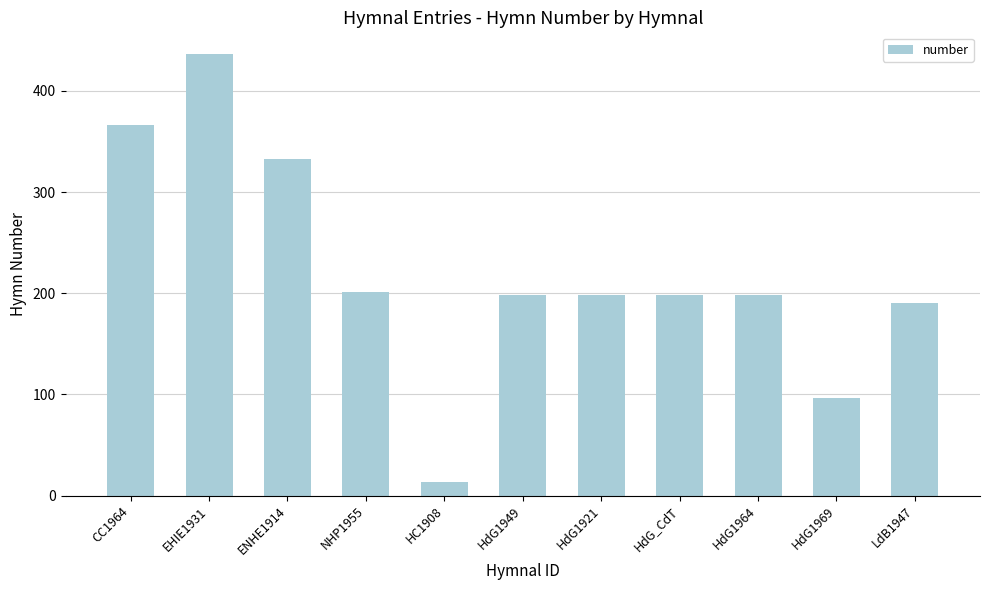

Does the chart contain stacked bars?

No